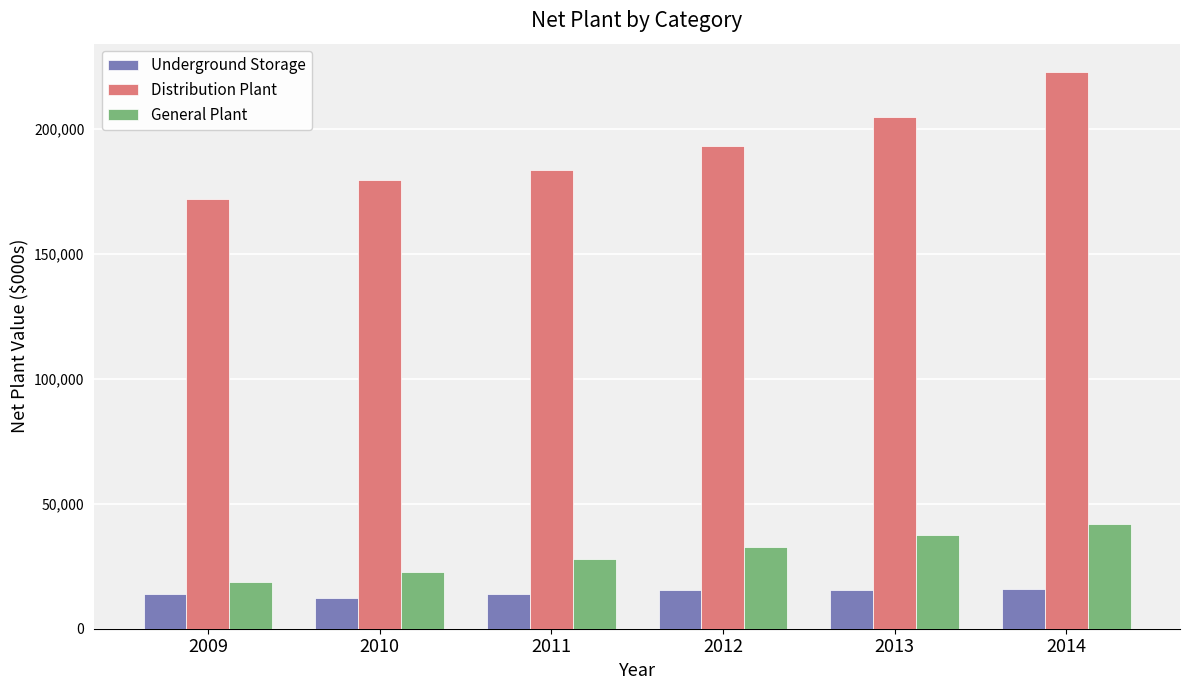

The Underground Storage series shows 13722 at 2011. True or false?

True